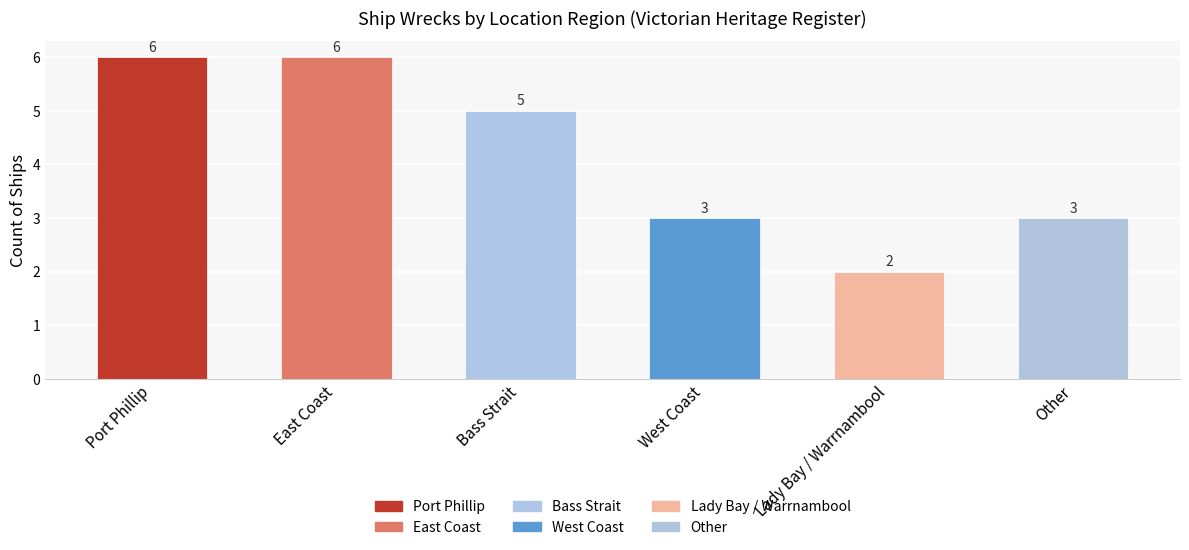

What is the change in value from Lady Bay / Warrnambool to Other?

+1